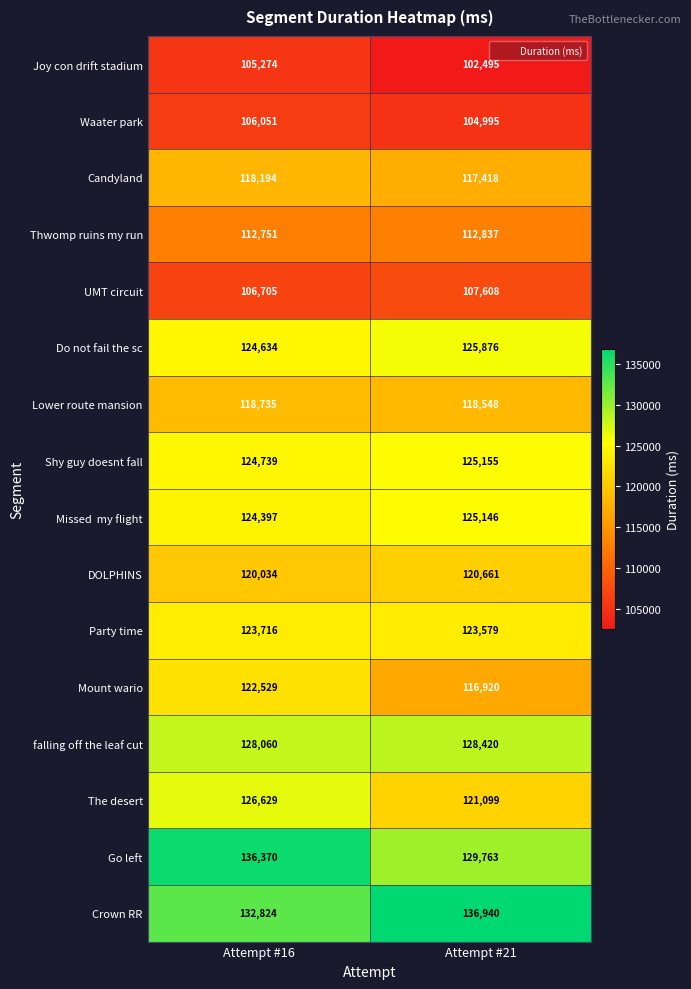

What is the approximate value of Joy con drift stadium at Attempt #21, to the nearest 100?

102500